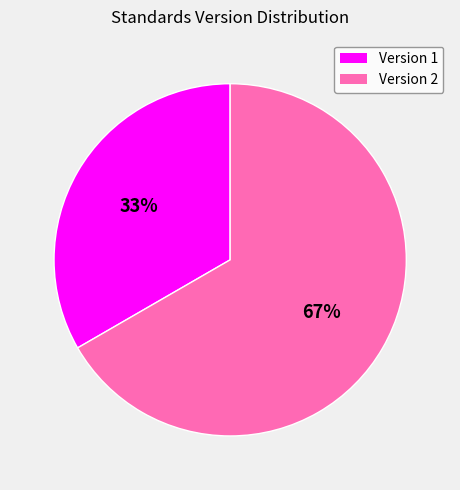

How many slices are in this pie chart?

2